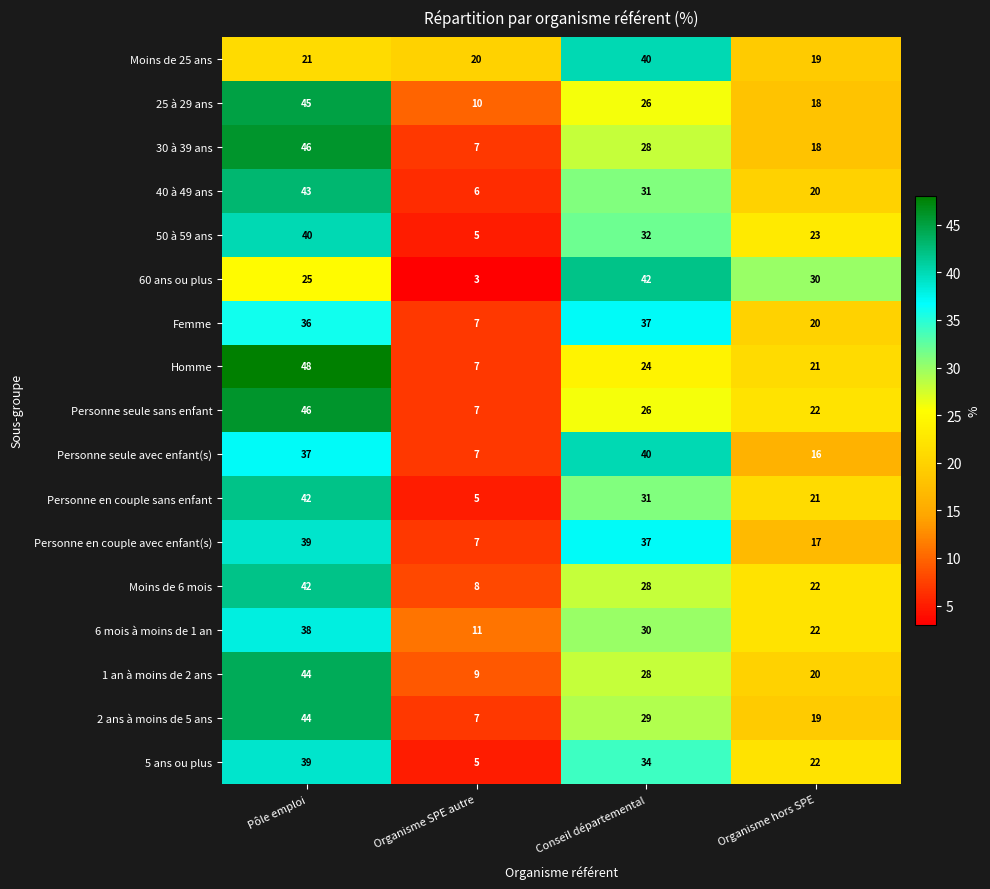

Rank the categories by Personne en couple avec enfant(s) value from lowest to highest.

Organisme SPE autre, Organisme hors SPE, Conseil départemental, Pôle emploi